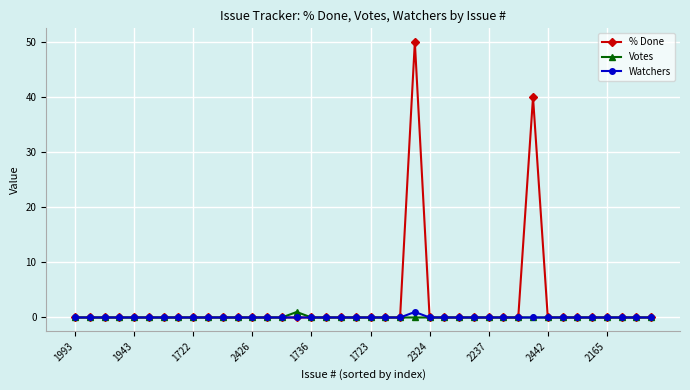

At how many categories does at least one series exceed 13?

2